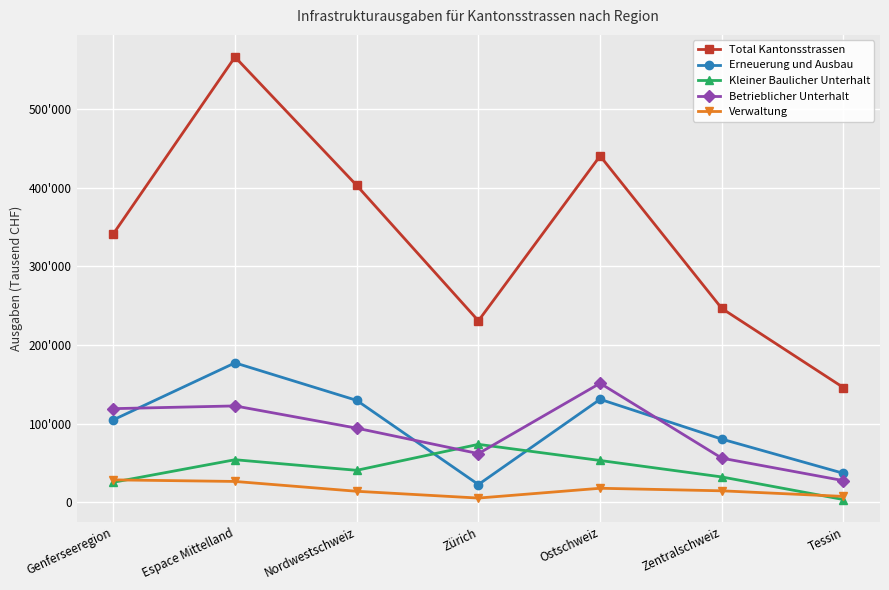

What are all the series names shown in the legend?

Total Kantonsstrassen, Erneuerung und Ausbau, Kleiner Baulicher Unterhalt, Betrieblicher Unterhalt, Verwaltung